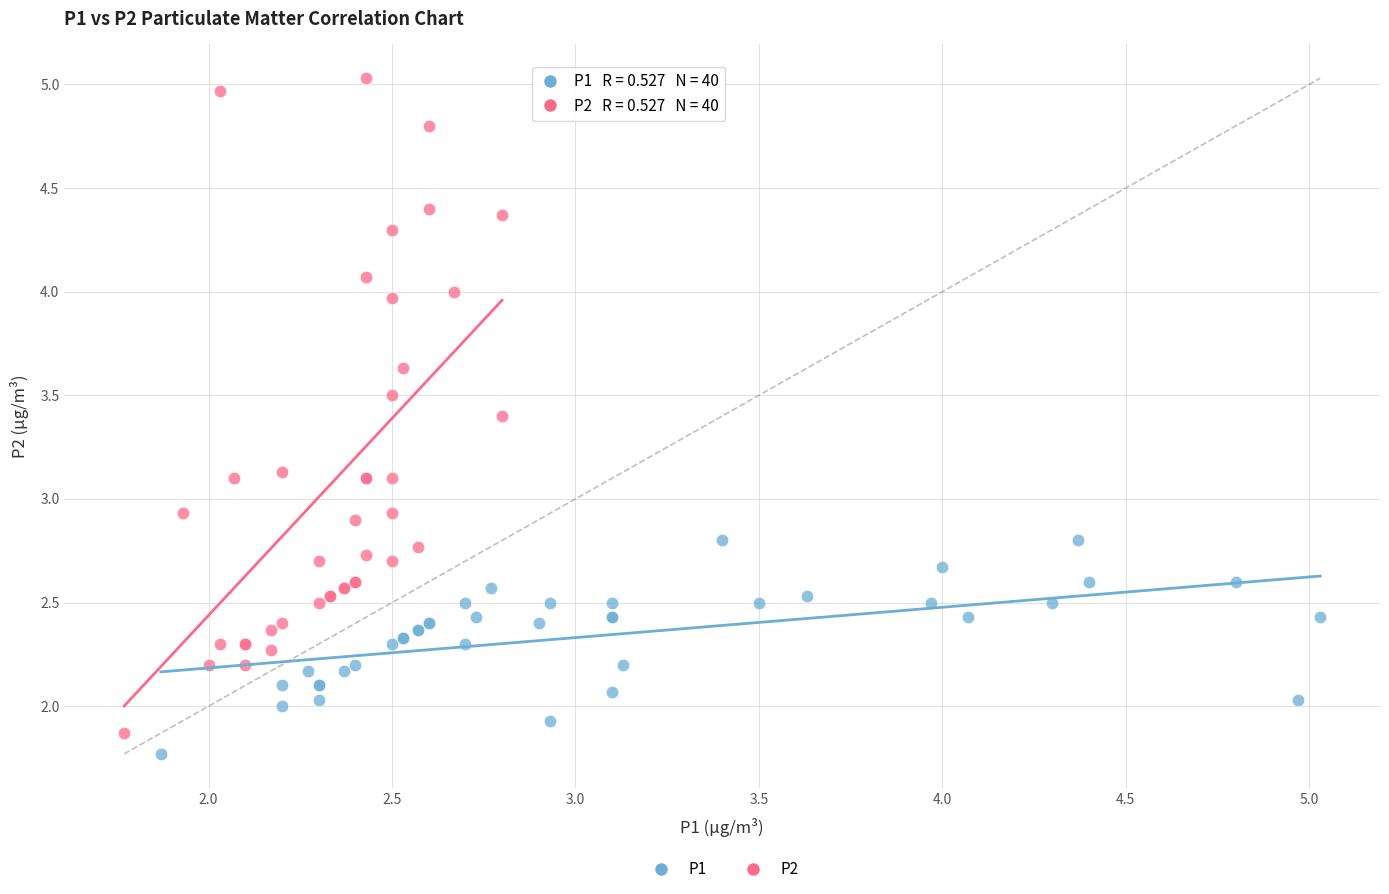

Which series contains the highest Y value?

P2